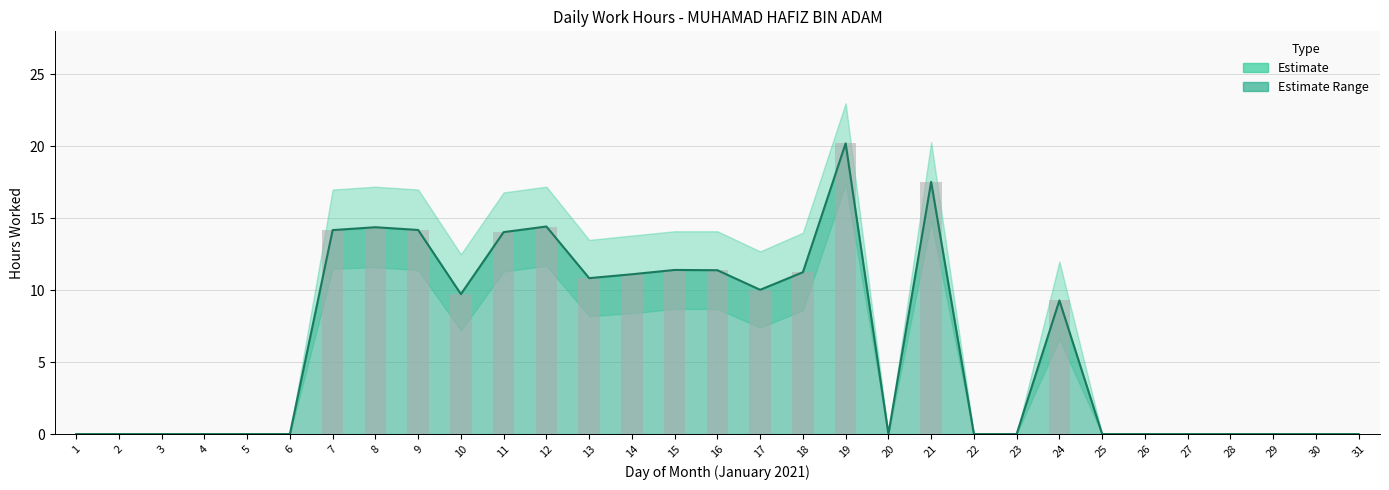

What is the maximum value for Low Hours?

20.2